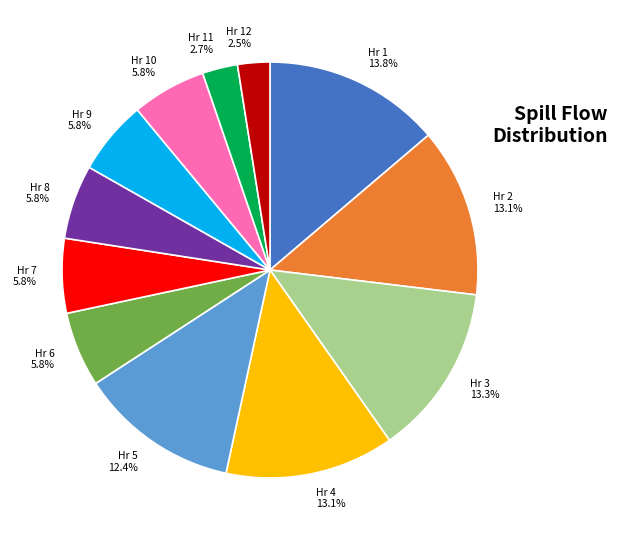

Count the number of slices in the pie.

12